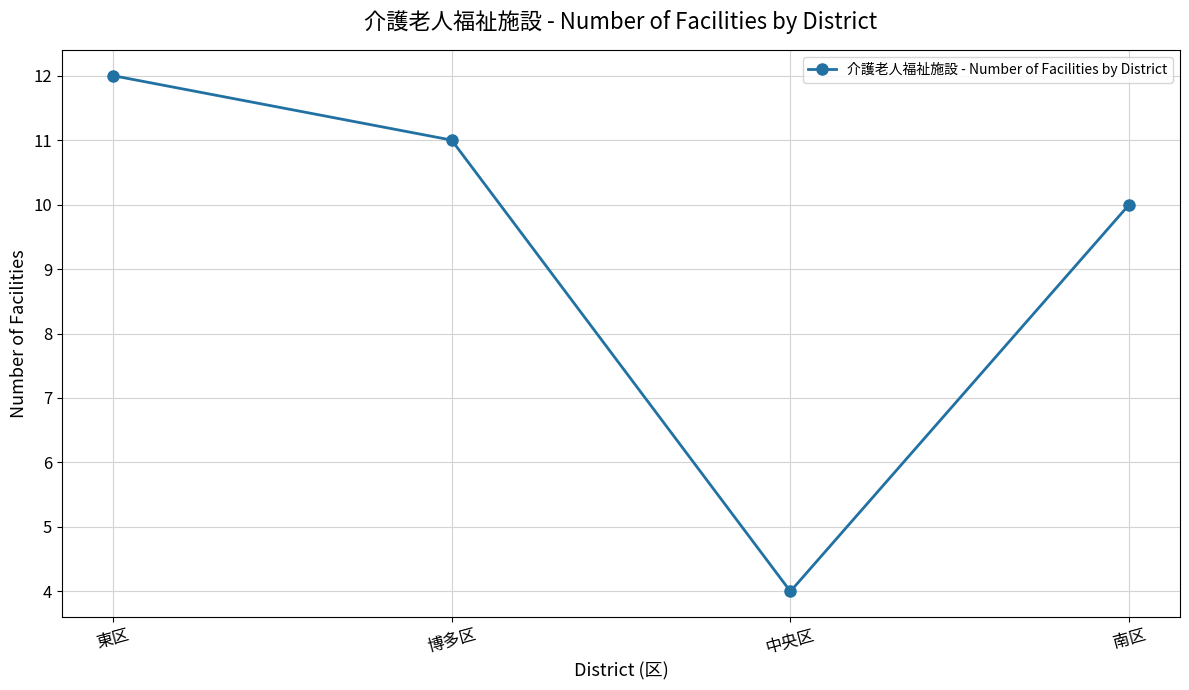

How many lines are shown in the chart?

1